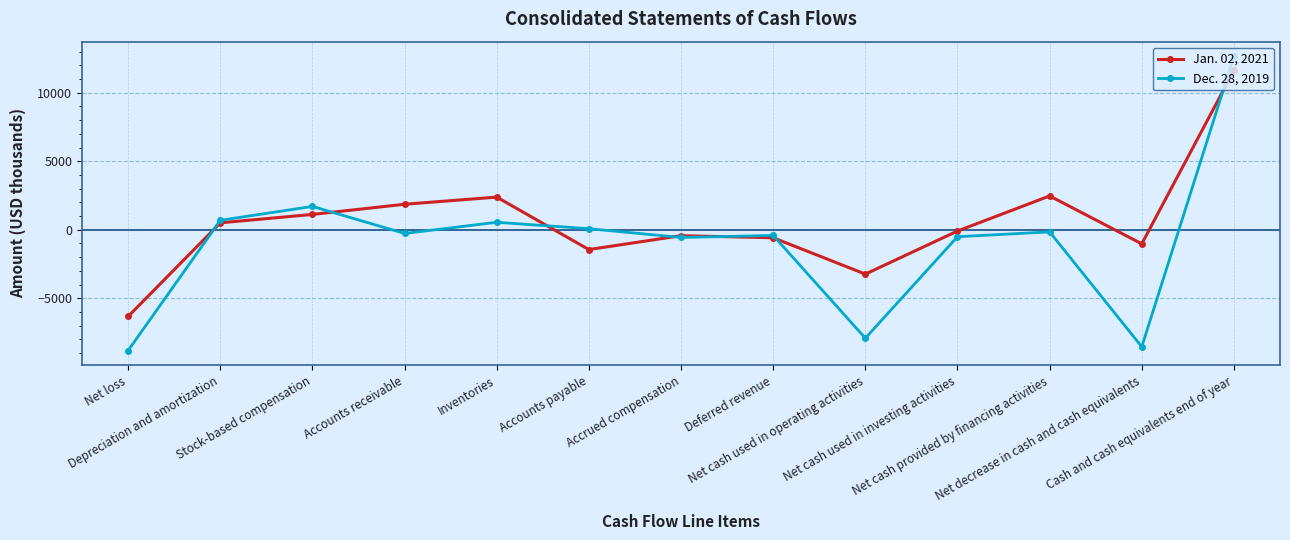

What is the value of the Dec. 28, 2019 point at the 10th from the left?

-509